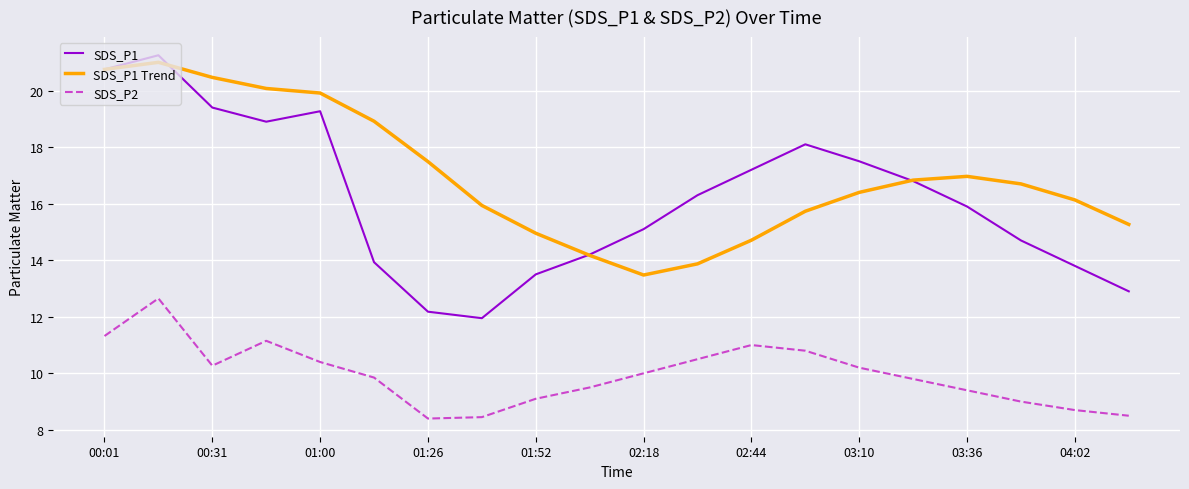

What is the smallest value displayed?

8.4